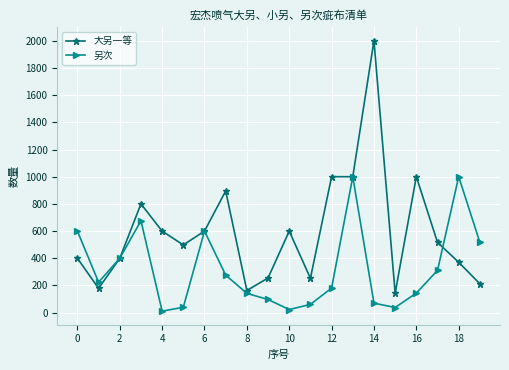

How many interior local peaks does the 另次 series have?

4